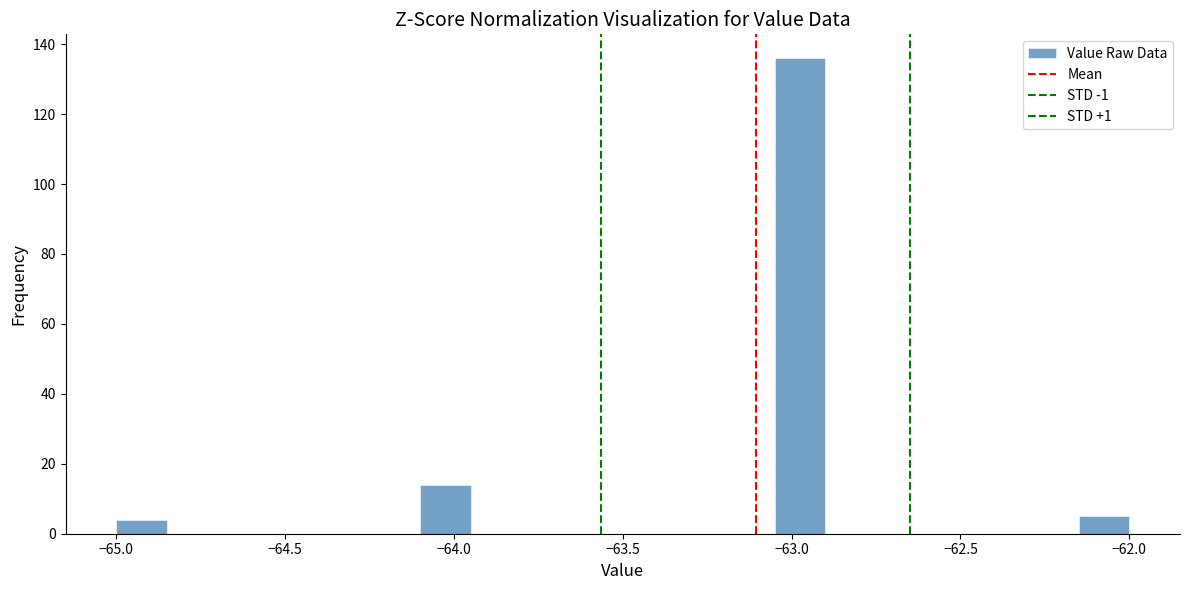

Read against the x-axis, roughly where is the centre of the tallest bar?

-62.95